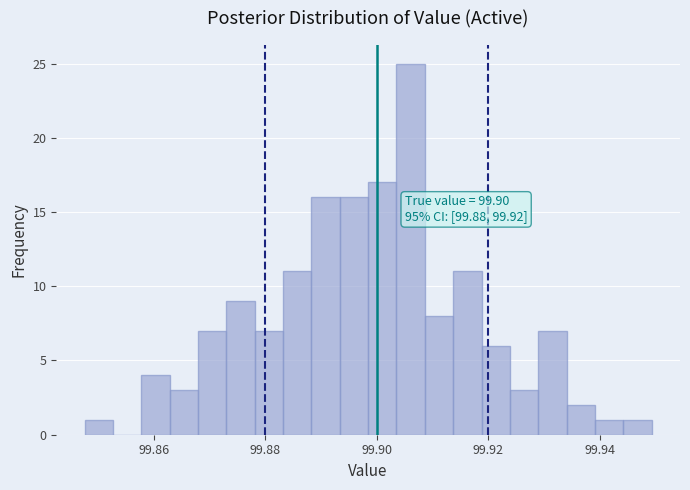

Around what value on the x-axis is the tallest bar? Give the approximate position of its centre, as read against the axis.

99.906